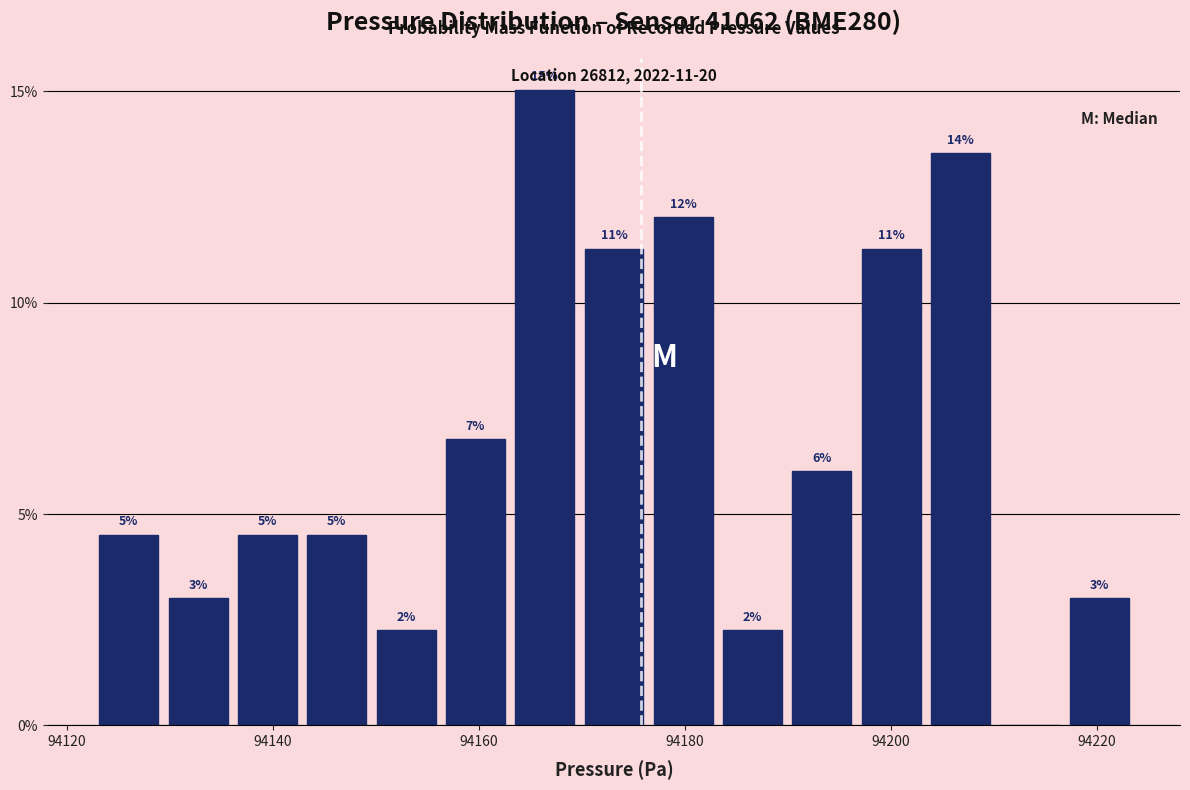

Around what value on the x-axis is the tallest bar? Give the approximate position of its centre, as read against the axis.

94166